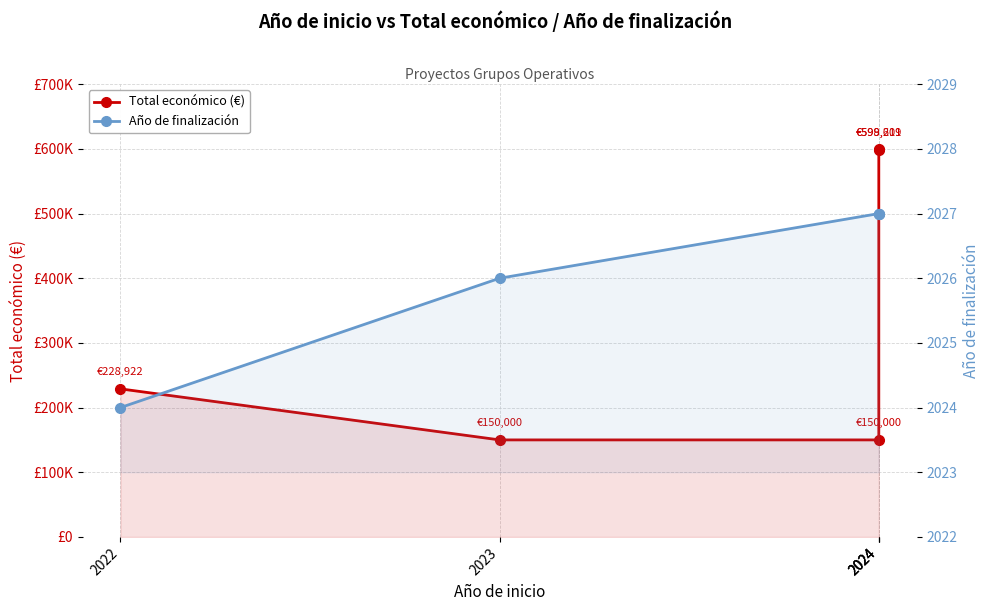

Rank the series by their average value, from highest to lowest.

Total económico (€), Año de finalización